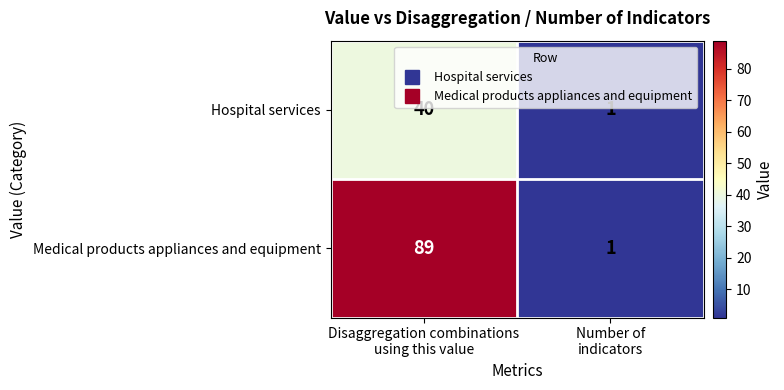

Which series has the largest total across all categories?

Medical products appliances and equipment